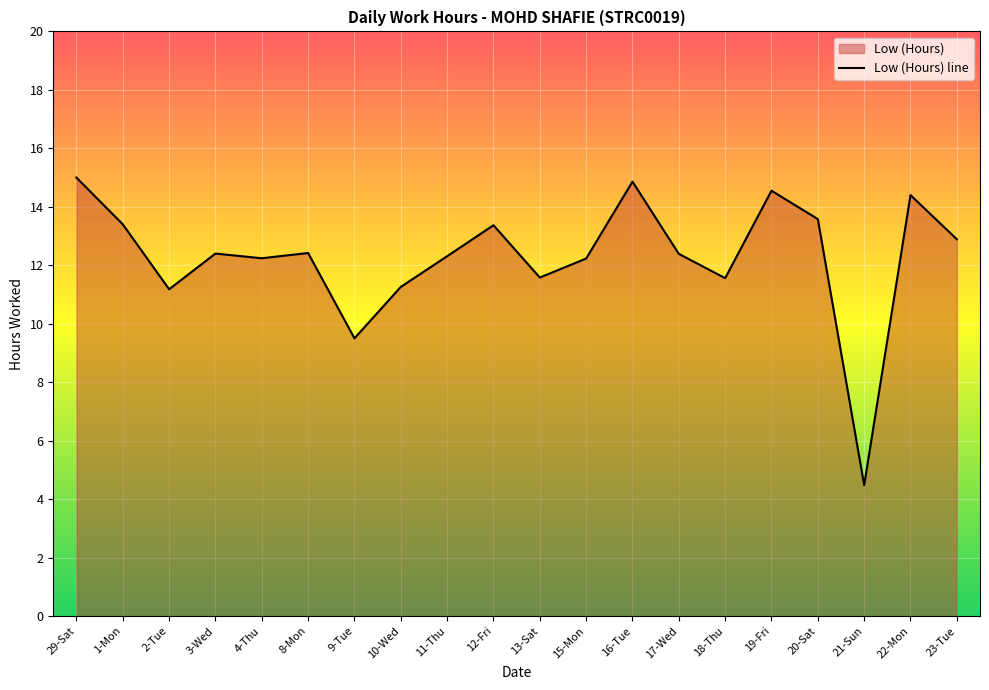

Approximately how many times larger is the value at 16-Tue compared to 9-Tue?

1.6